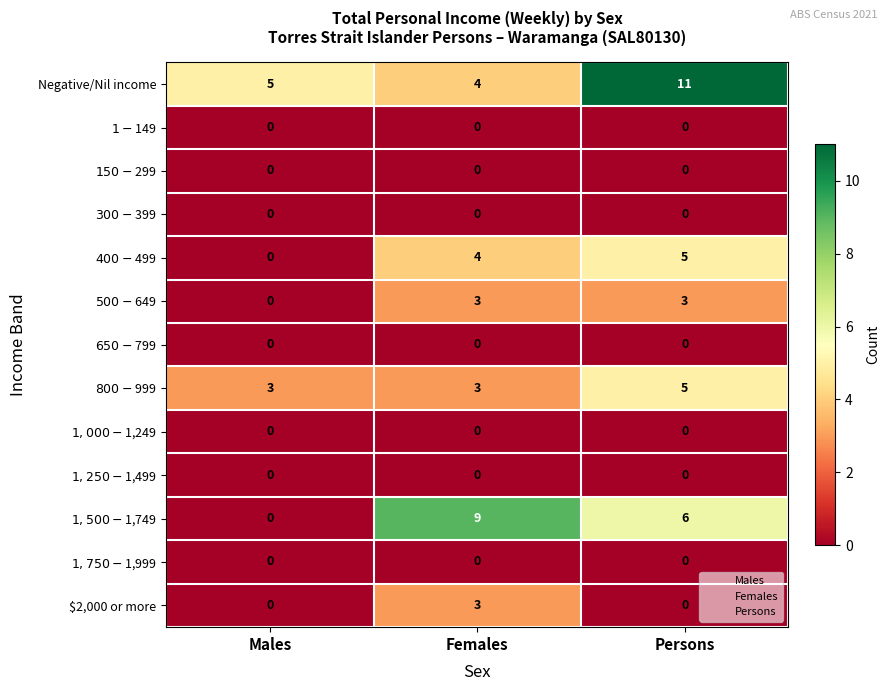

Which label corresponds to the largest value in the chart?

Persons